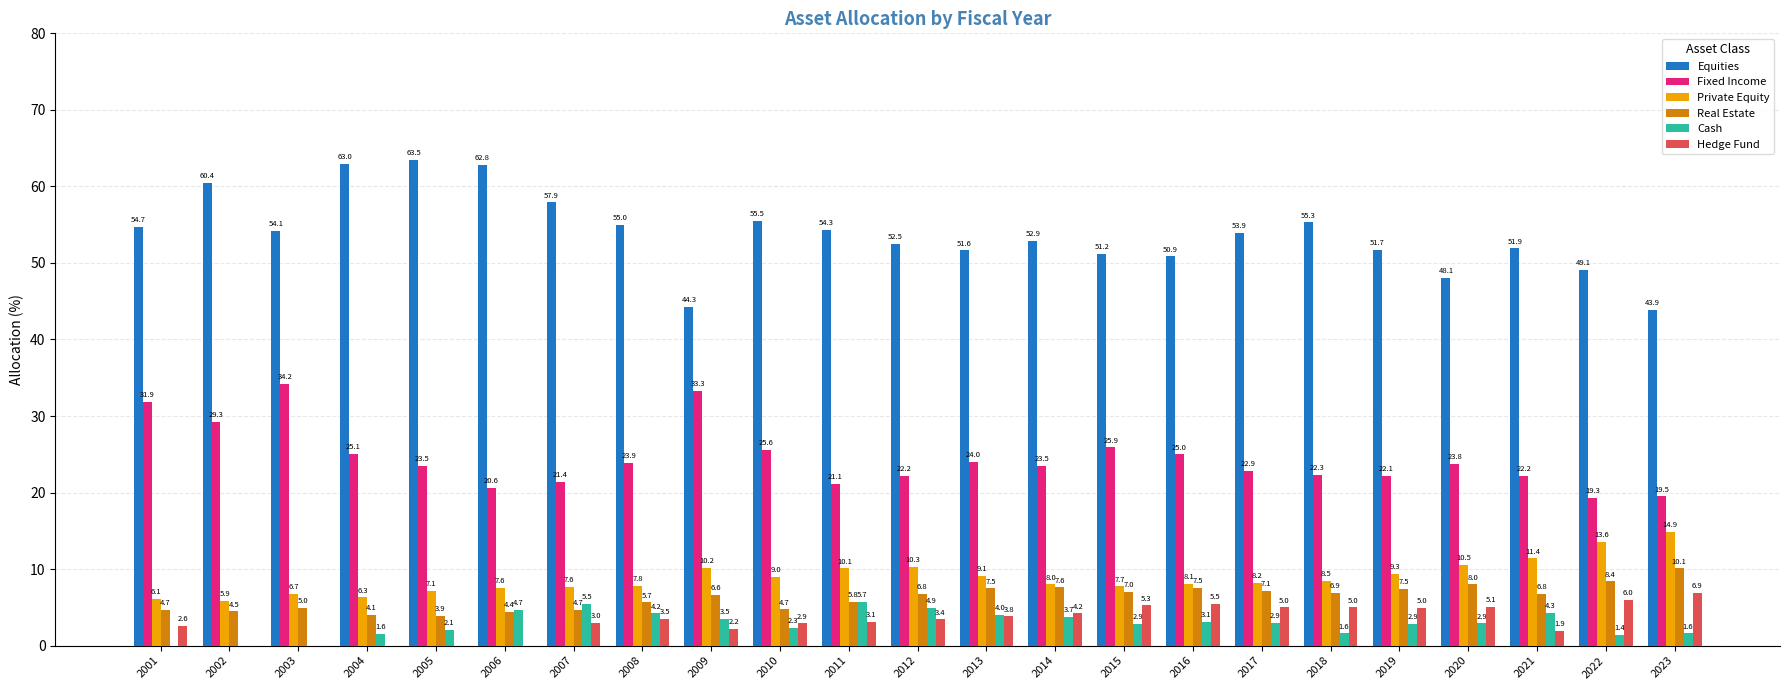

True or false: Real Estate has a value of 4.1 at 2004.

True